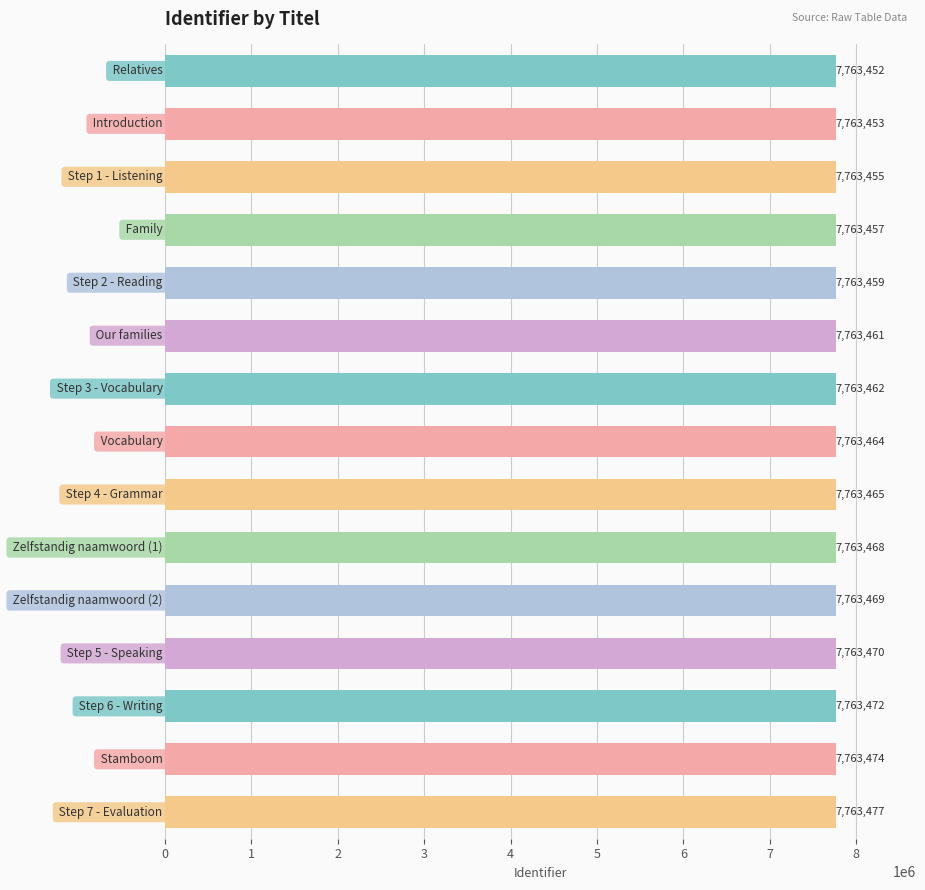

What is the value of the 9th bar from the top?

7763465